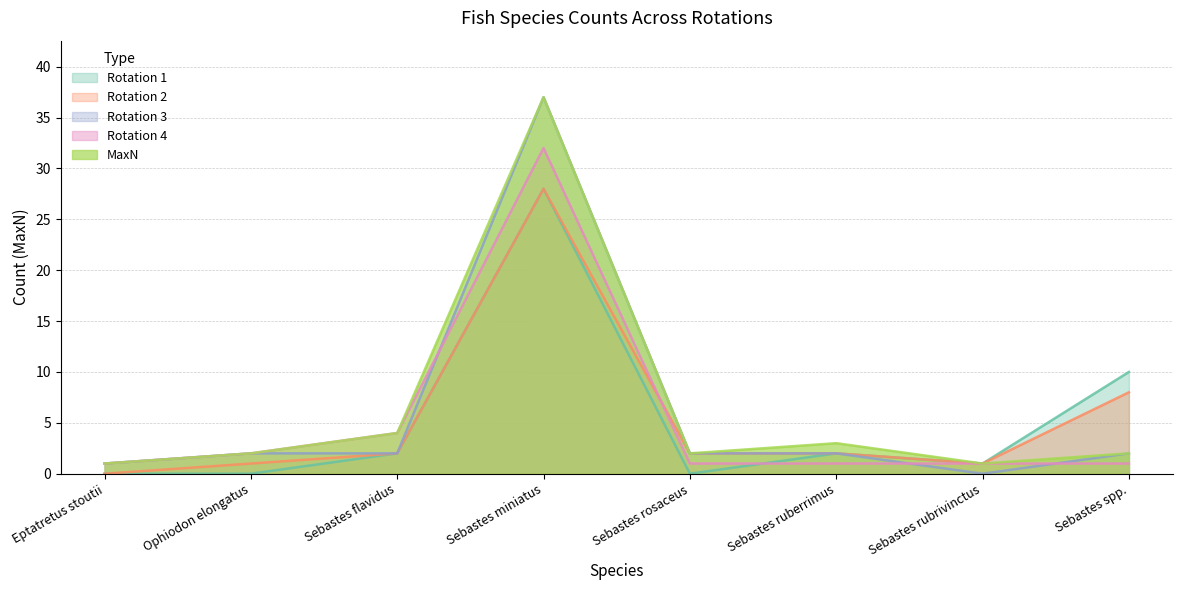

Reading left to right, transcribe all the data shown in this chart.

Rotation 1: Eptatretus stoutii=0	Ophiodon elongatus=0	Sebastes flavidus=2	Sebastes miniatus=28	Sebastes rosaceus=0	Sebastes ruberrimus=2	Sebastes rubrivinctus=1	Sebastes spp.=10
Rotation 2: Eptatretus stoutii=0	Ophiodon elongatus=1	Sebastes flavidus=2	Sebastes miniatus=28	Sebastes rosaceus=2	Sebastes ruberrimus=2	Sebastes rubrivinctus=1	Sebastes spp.=8
Rotation 3: Eptatretus stoutii=1	Ophiodon elongatus=2	Sebastes flavidus=2	Sebastes miniatus=37	Sebastes rosaceus=2	Sebastes ruberrimus=2	Sebastes rubrivinctus=0	Sebastes spp.=2
Rotation 4: Eptatretus stoutii=1	Ophiodon elongatus=2	Sebastes flavidus=4	Sebastes miniatus=32	Sebastes rosaceus=1	Sebastes ruberrimus=1	Sebastes rubrivinctus=1	Sebastes spp.=1
MaxN: Eptatretus stoutii=1	Ophiodon elongatus=2	Sebastes flavidus=4	Sebastes miniatus=37	Sebastes rosaceus=2	Sebastes ruberrimus=3	Sebastes rubrivinctus=1	Sebastes spp.=2